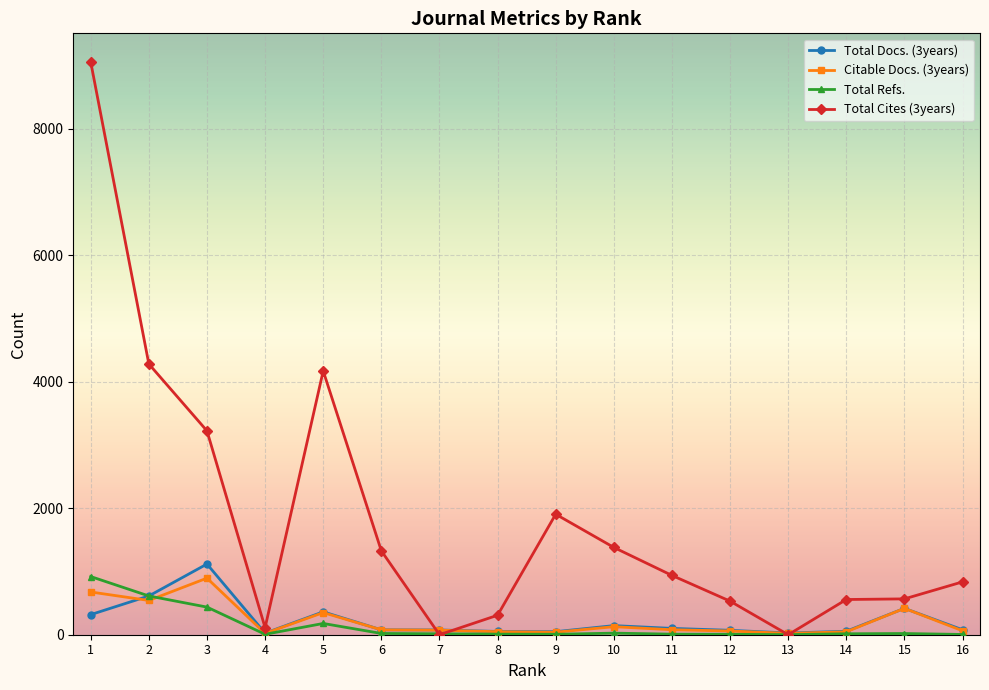

True or false: Total Cites (3years) has more than 0 interior local peaks.

True